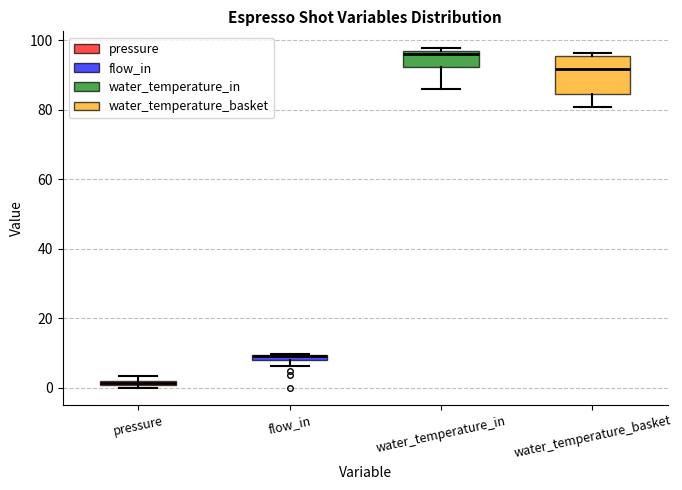

Comparing the boxes themselves (not the whiskers), which one is the tallest?

water_temperature_basket